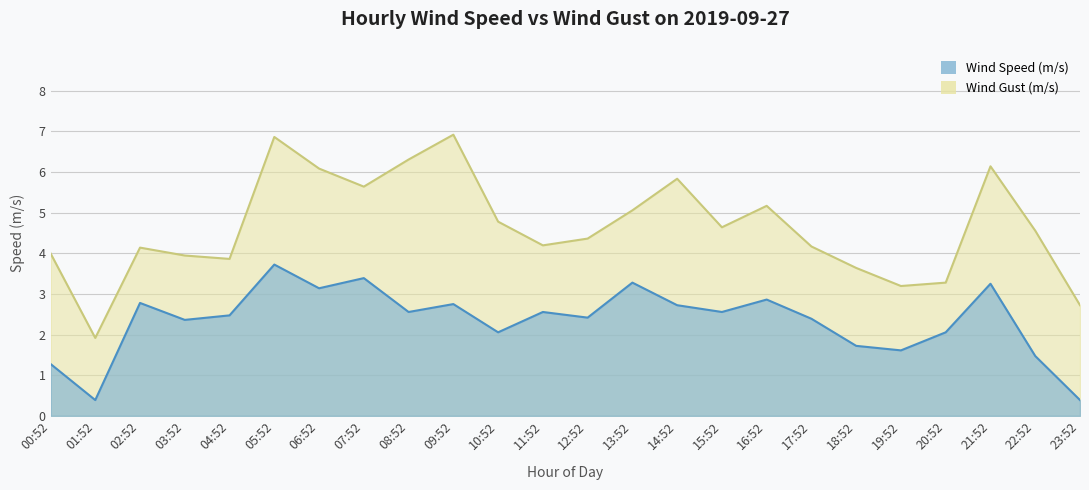

Is the value of Wind Gust (m/s) at 06:52 greater than the value of Wind Speed (m/s) at 01:52?

Yes